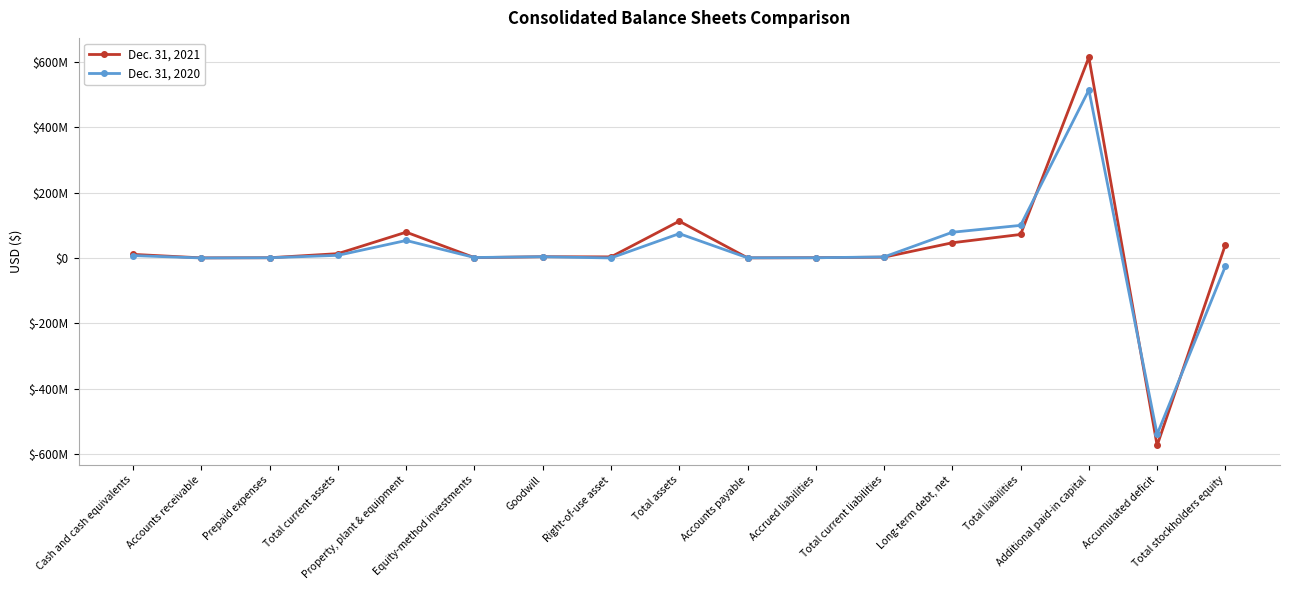

How many distinct data groups are displayed?

2